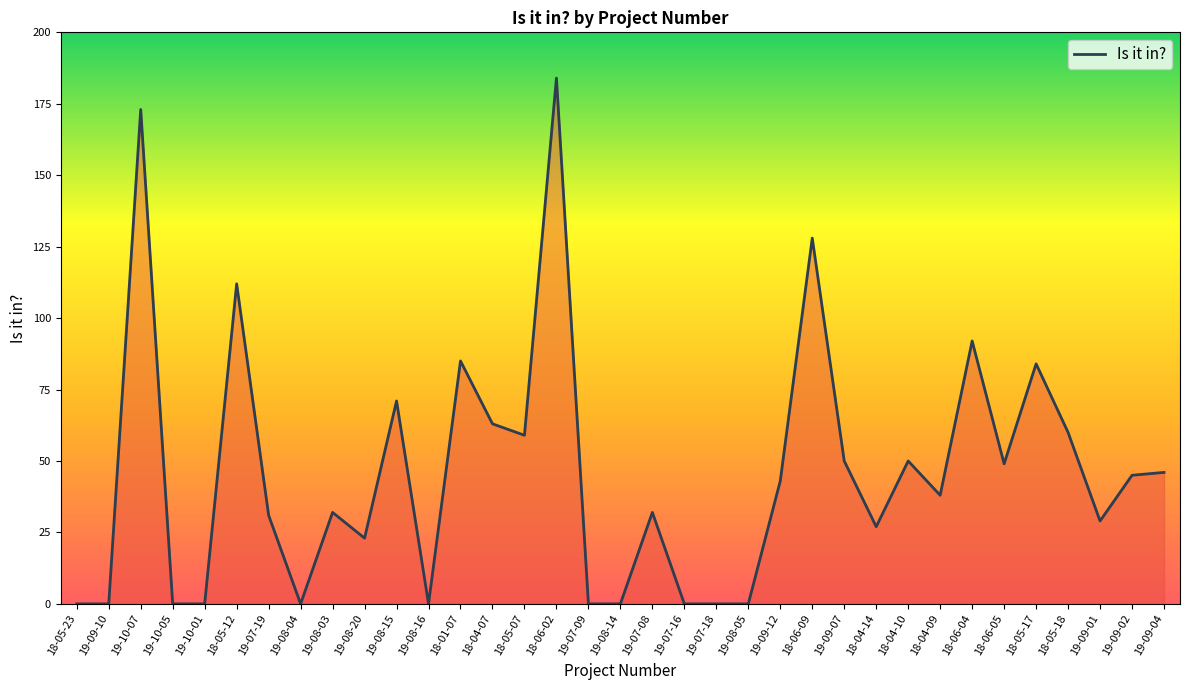

Which label corresponds to the largest value in the chart?

18-06-02